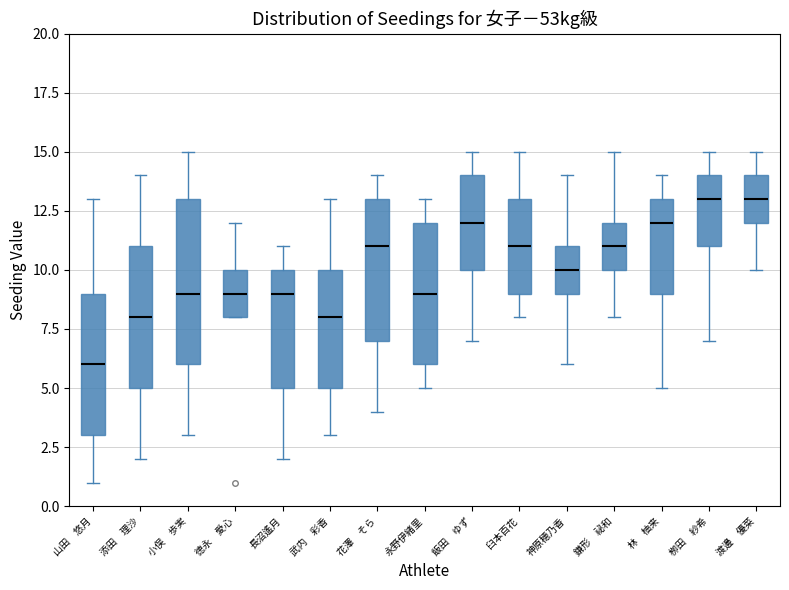

Comparing the boxes themselves (not the whiskers), which one is the tallest?

小俣 歩実